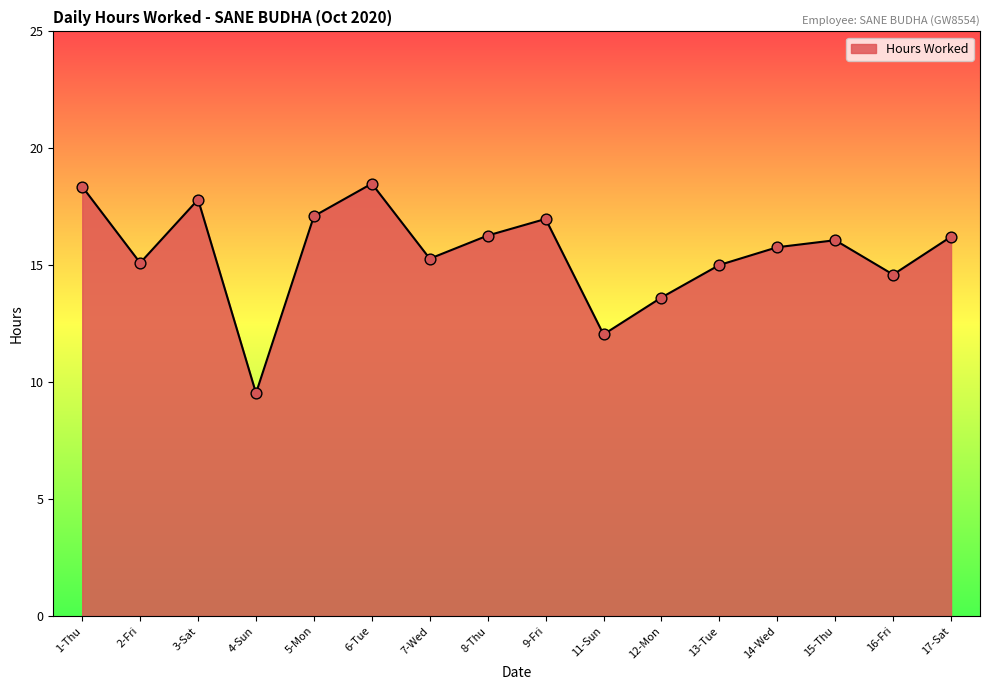

Approximately how many times larger is the value at 17-Sat compared to 8-Thu?

1.0